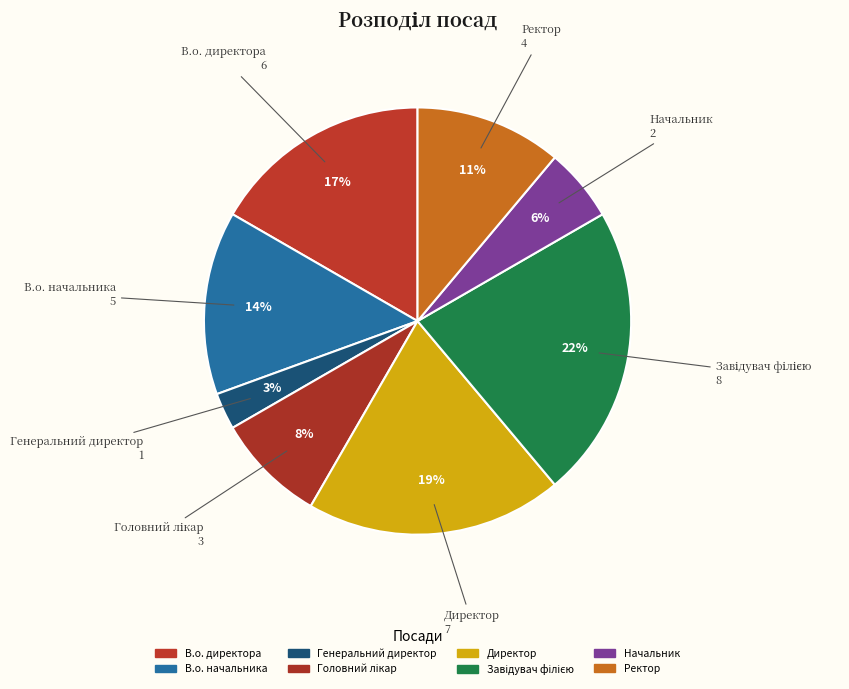

What portion of the pie excludes Директор?

80.6%